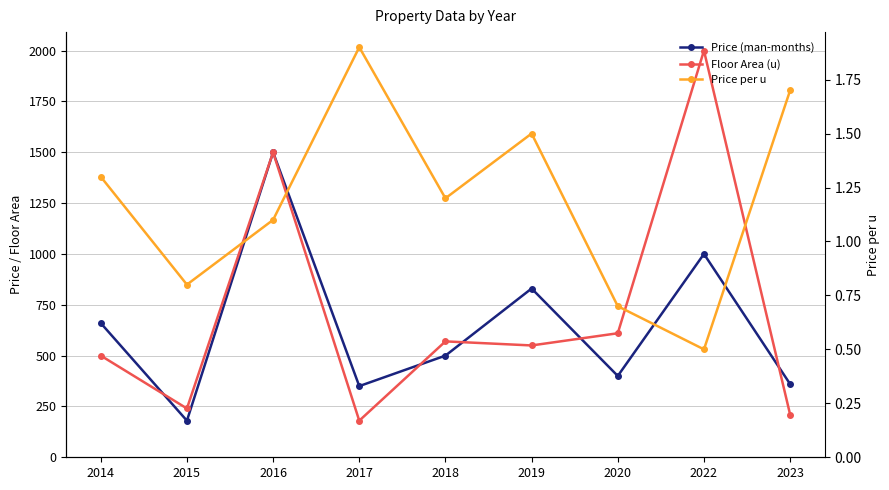

List the labels in order of Price per u value, largest first.

2017, 2023, 2019, 2014, 2018, 2016, 2015, 2020, 2022